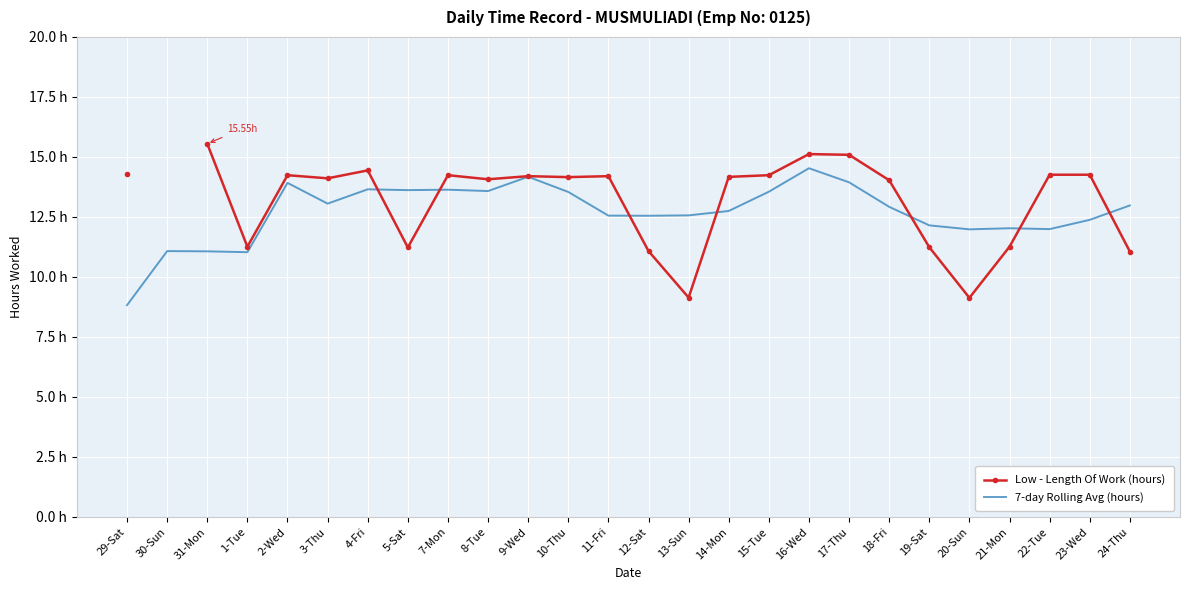

How many intersections are there between 7-day Rolling Avg (hours) and Low - Length Of Work (hours)?

7